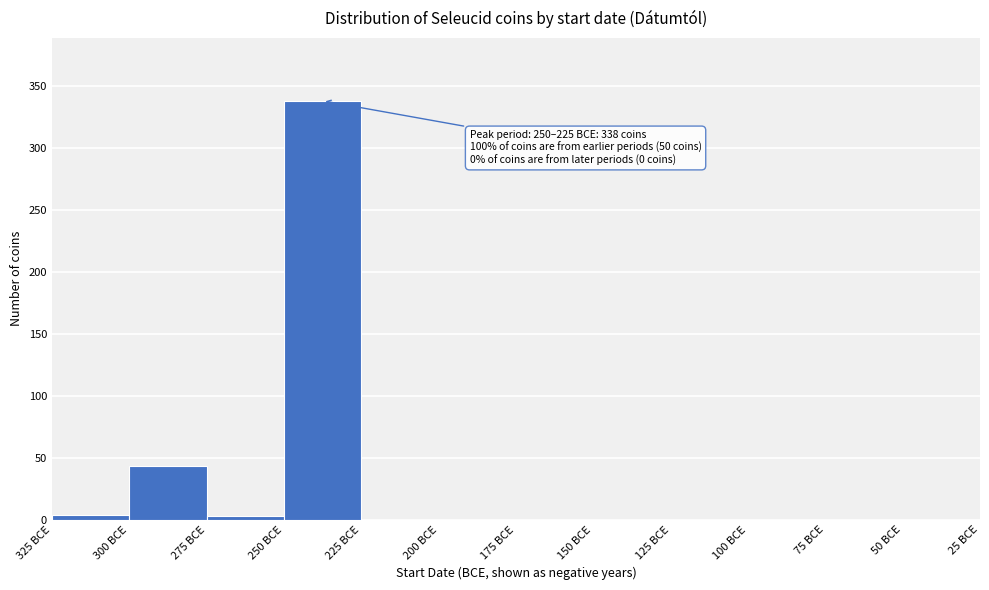

Where is the data nearest to the value 169?

300 BCE